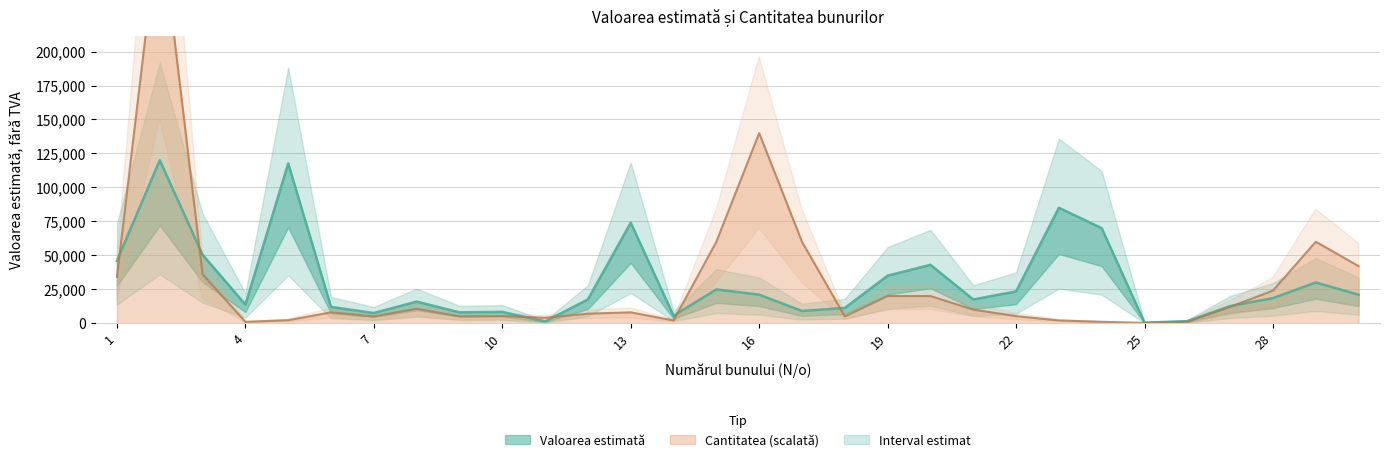

What is the maximum value for Valoarea estimată (fără TVA)?

120000